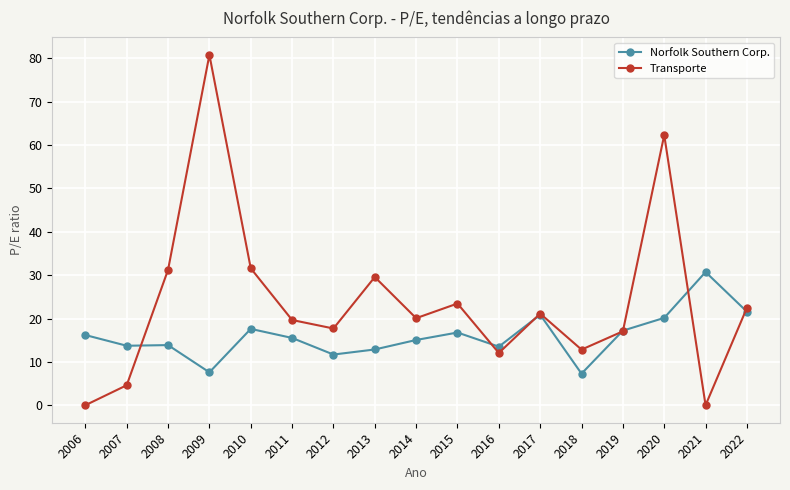

What is the value of the Transporte point at the 11th from the left?

12.1